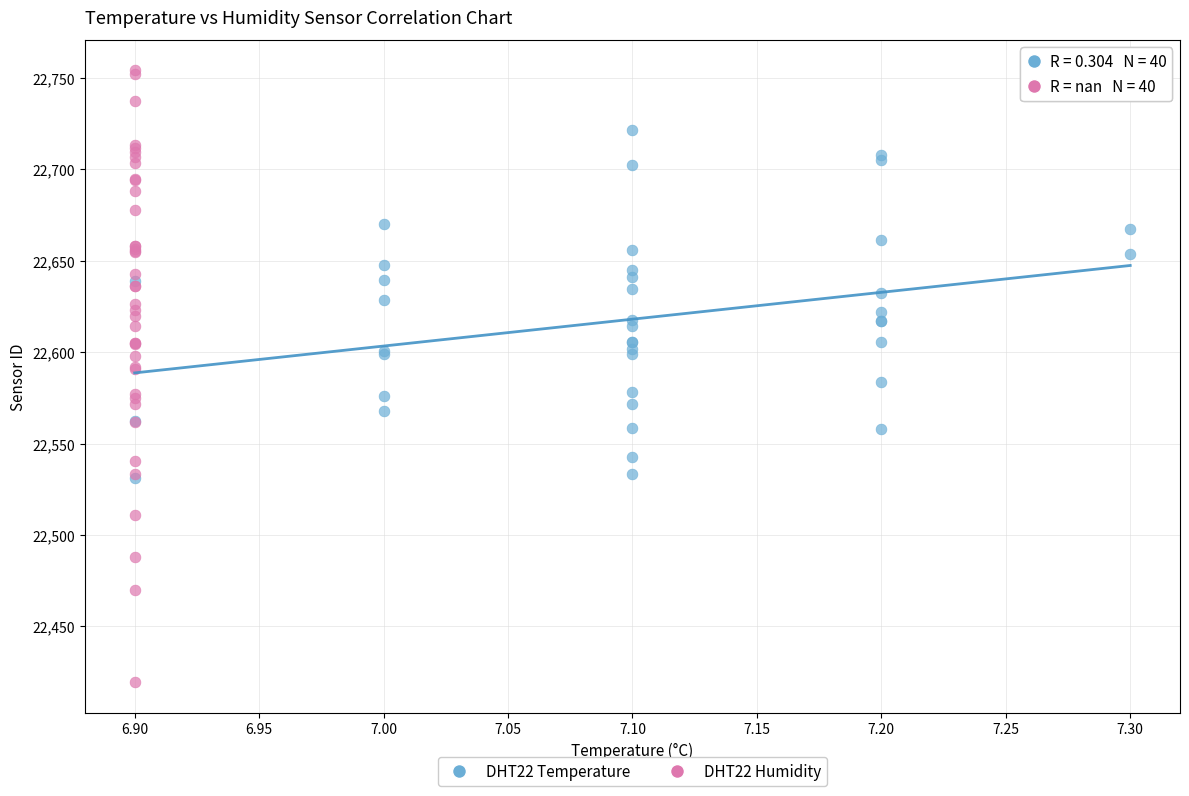

Which series reaches the minimum Y coordinate?

DHT22 Humidity